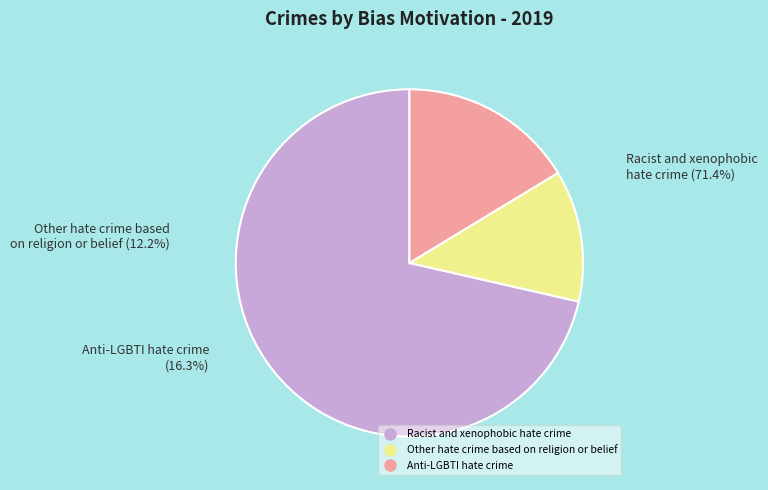

What percentage do Racist and xenophobic hate crime and Other hate crime based on religion or belief together represent?

83.7%